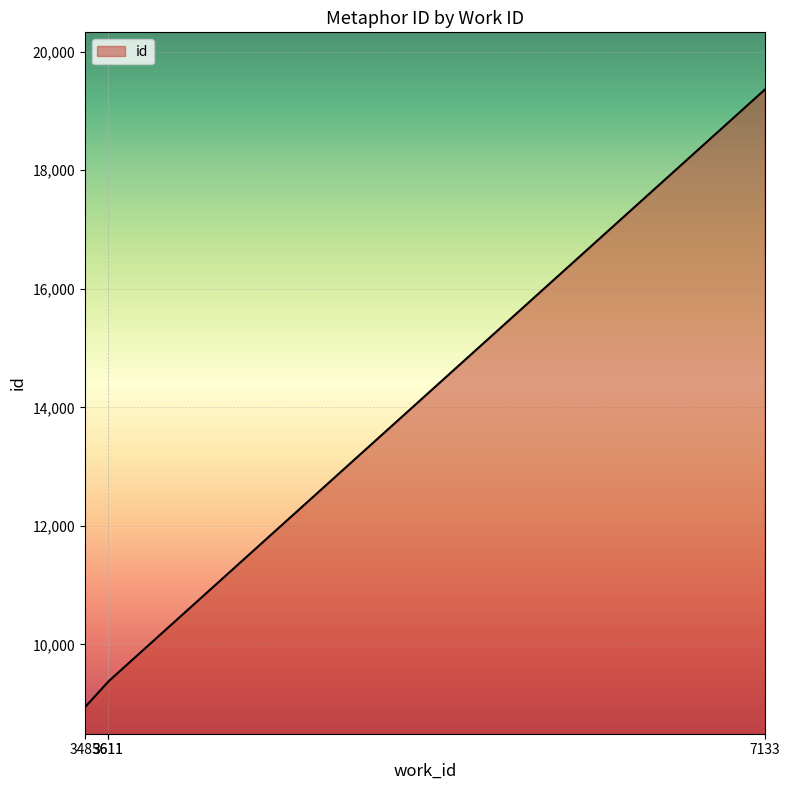

What is the maximum value shown in the chart?

19359